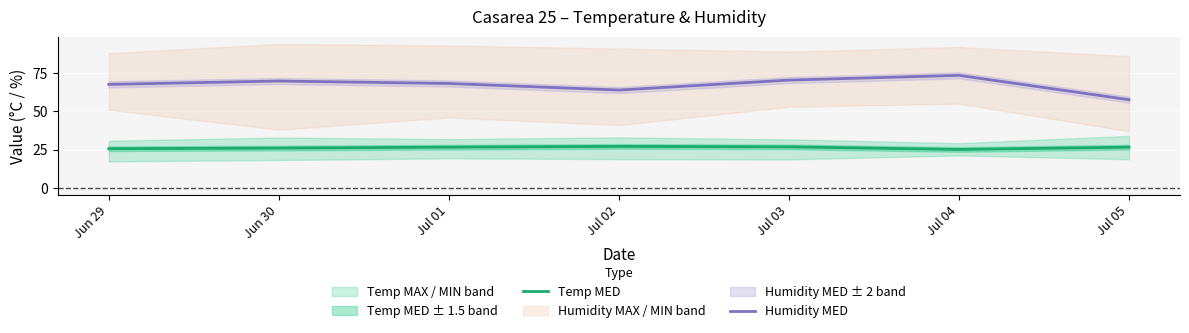

What is the value of the Temp MED point at the 1st from the left?

25.6